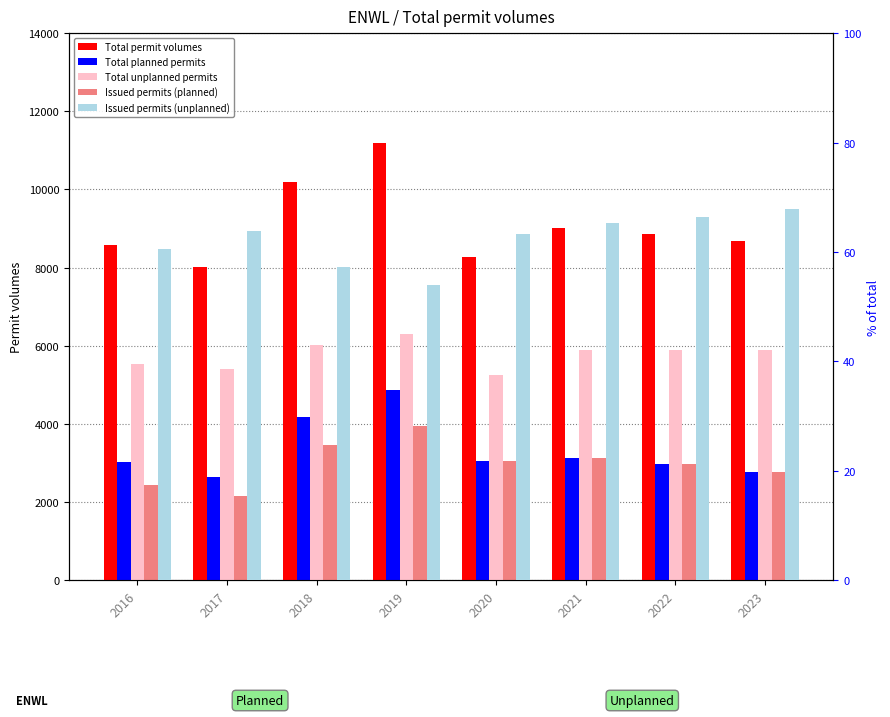

What is the total value across all series at 2019?

26368.0